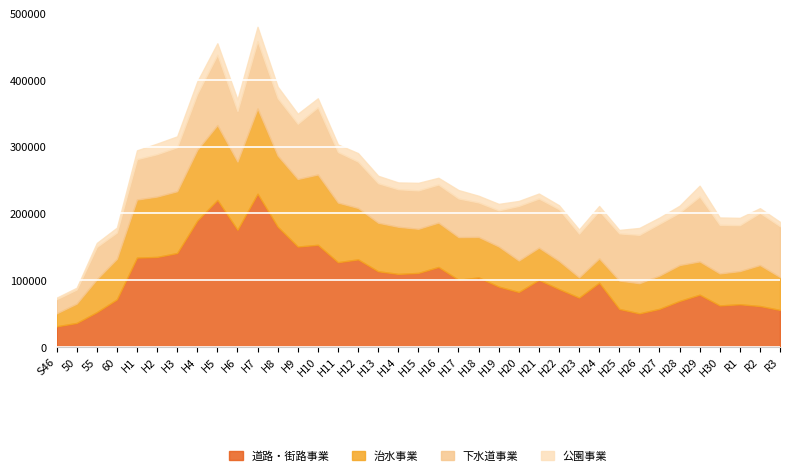

Between H27 and H28, which series saw the biggest shift?

道路・街路事業